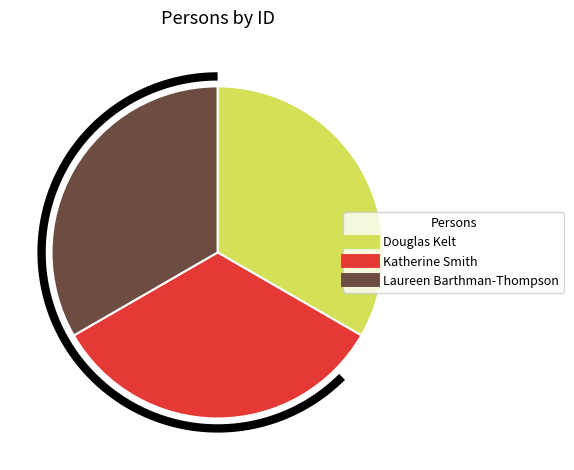

What is the smallest slice in the pie chart?

Katherine Smith